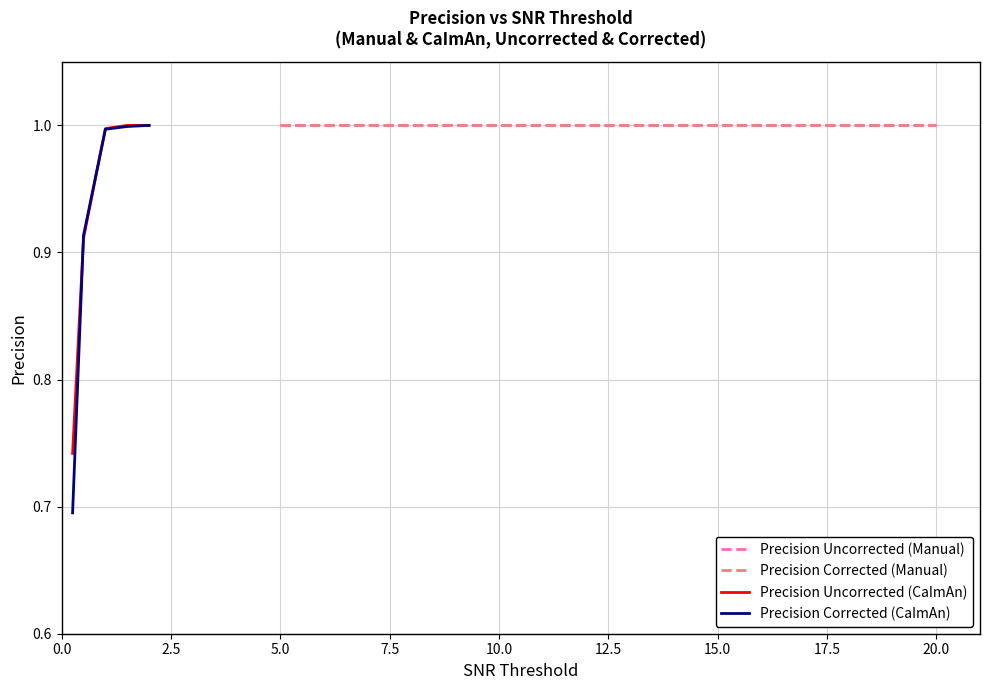

The Precision Corrected (Manual) series shows 0.4 at 5.0. True or false?

False